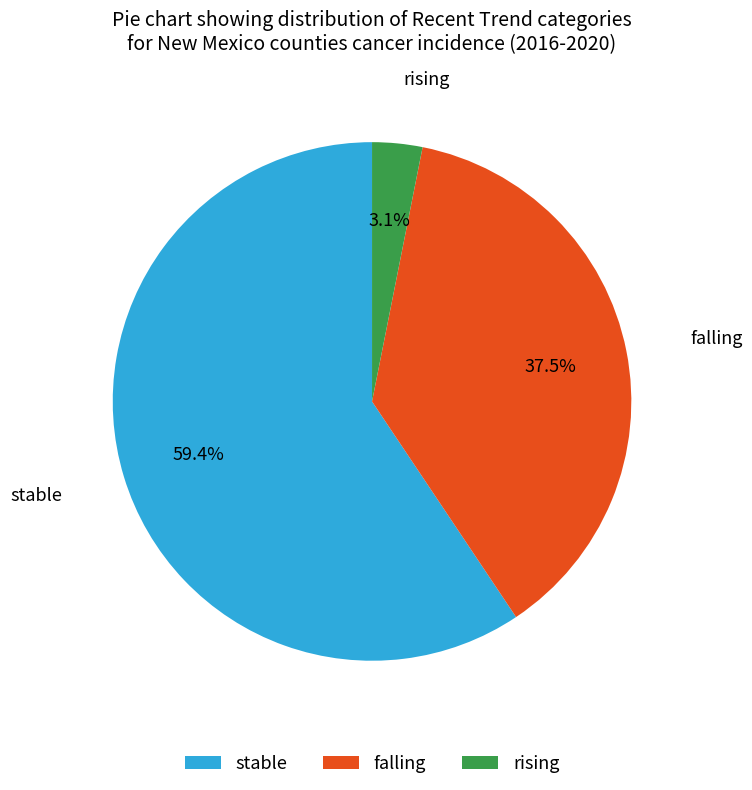

Which category accounts for the majority?

stable